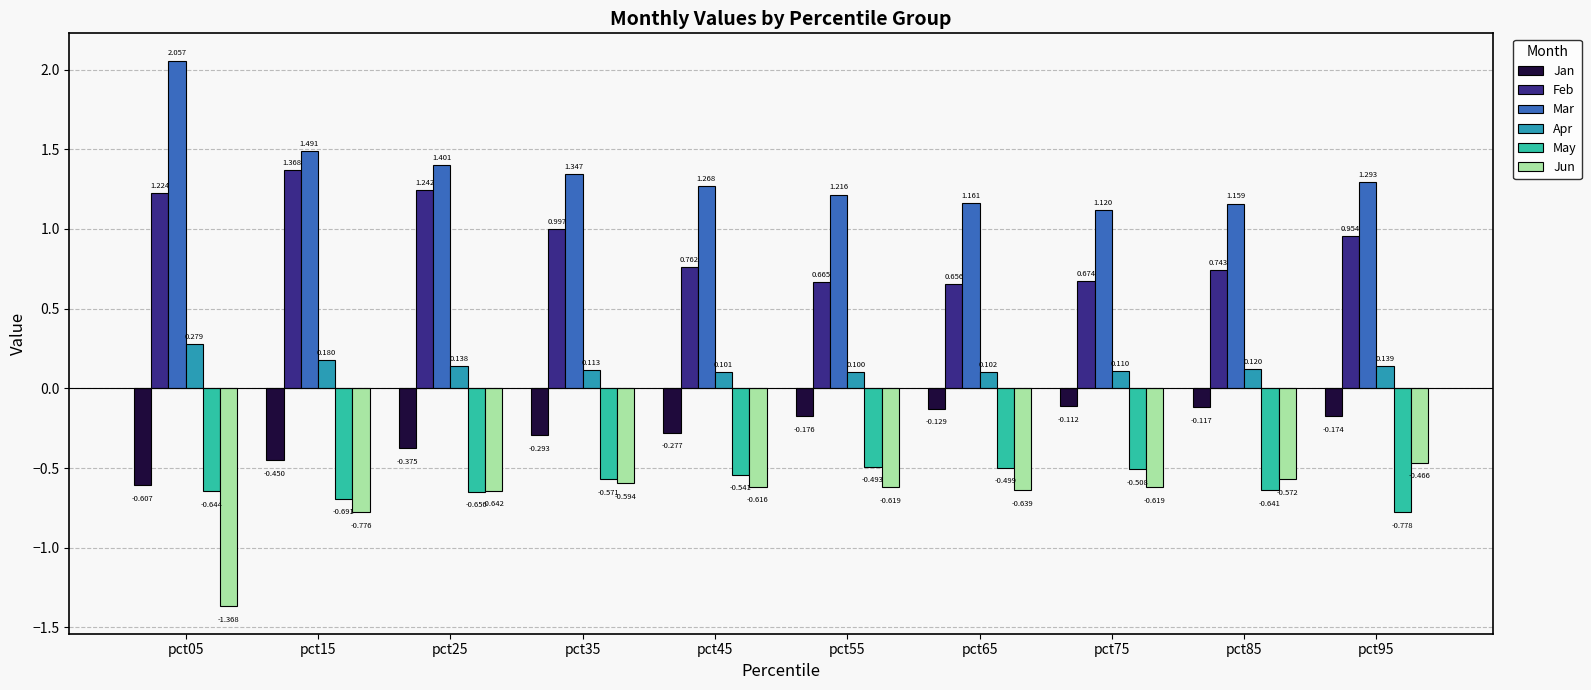

Between pct35 and pct75, which series saw the biggest shift?

Feb